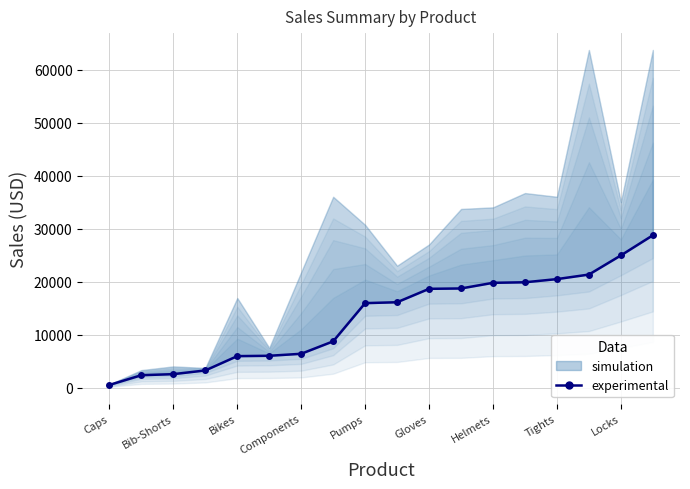

What is the sum of the values at Bib-Shorts and Helmets?

22300.0